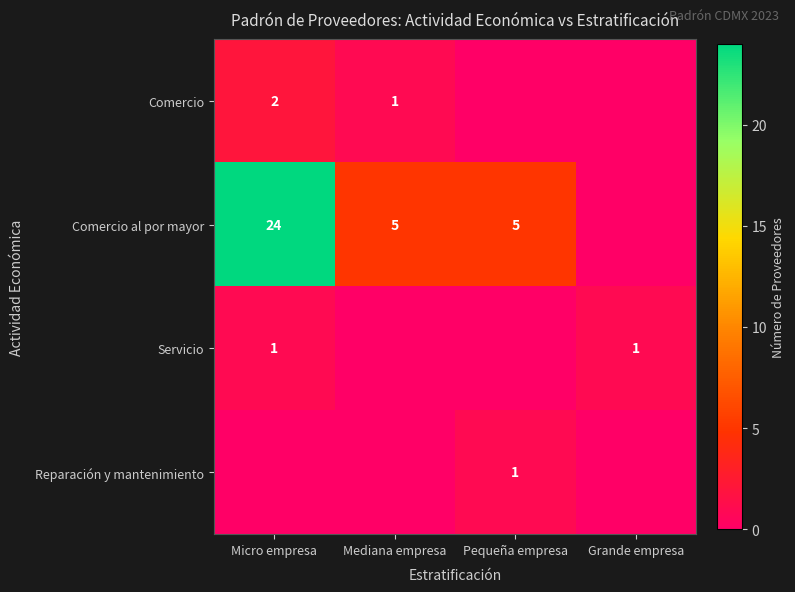

The Comercio al por mayor series shows 3 at Mediana empresa. True or false?

False